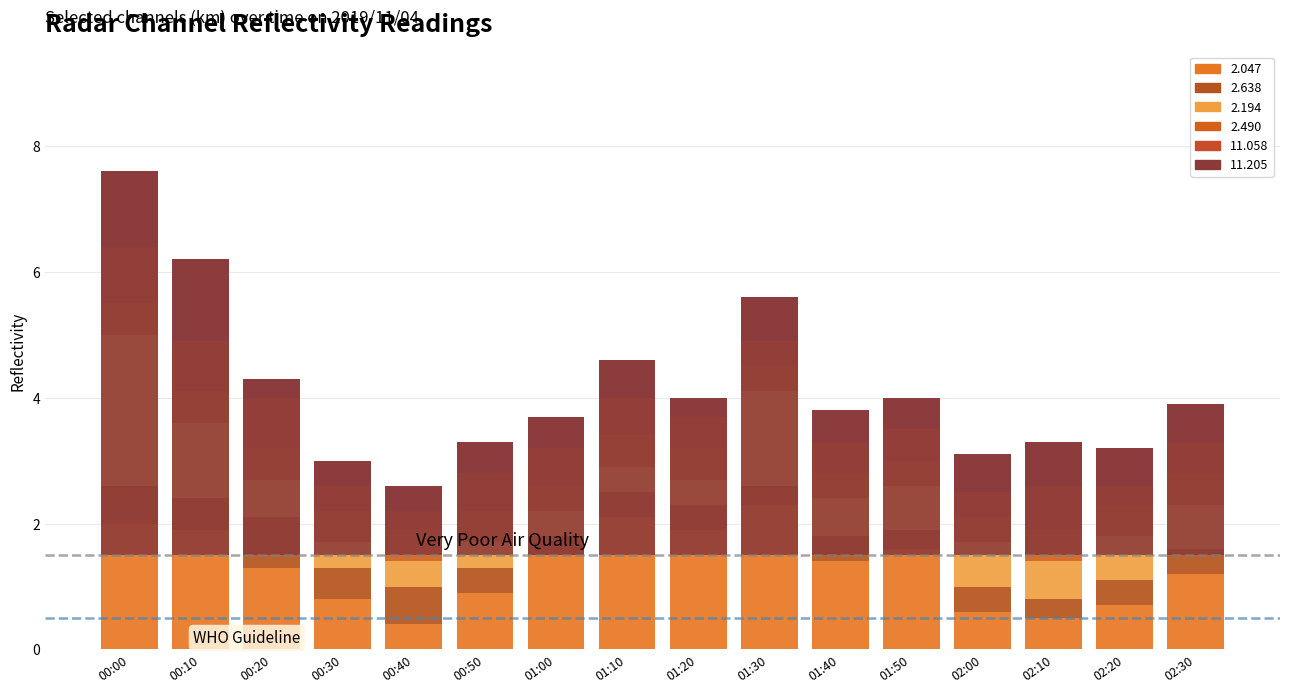

List the labels in order of 11.058 value, smallest first.

00:40, 02:20, 00:30, 01:30, 02:00, 01:20, 01:40, 01:50, 02:30, 00:50, 01:00, 01:10, 02:10, 00:10, 00:20, 00:00